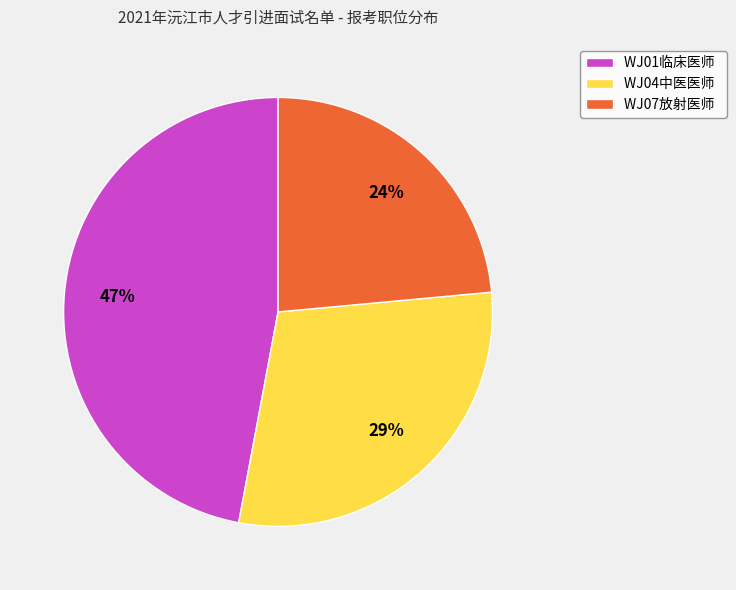

Which category has the biggest portion of the pie?

WJ01临床医师